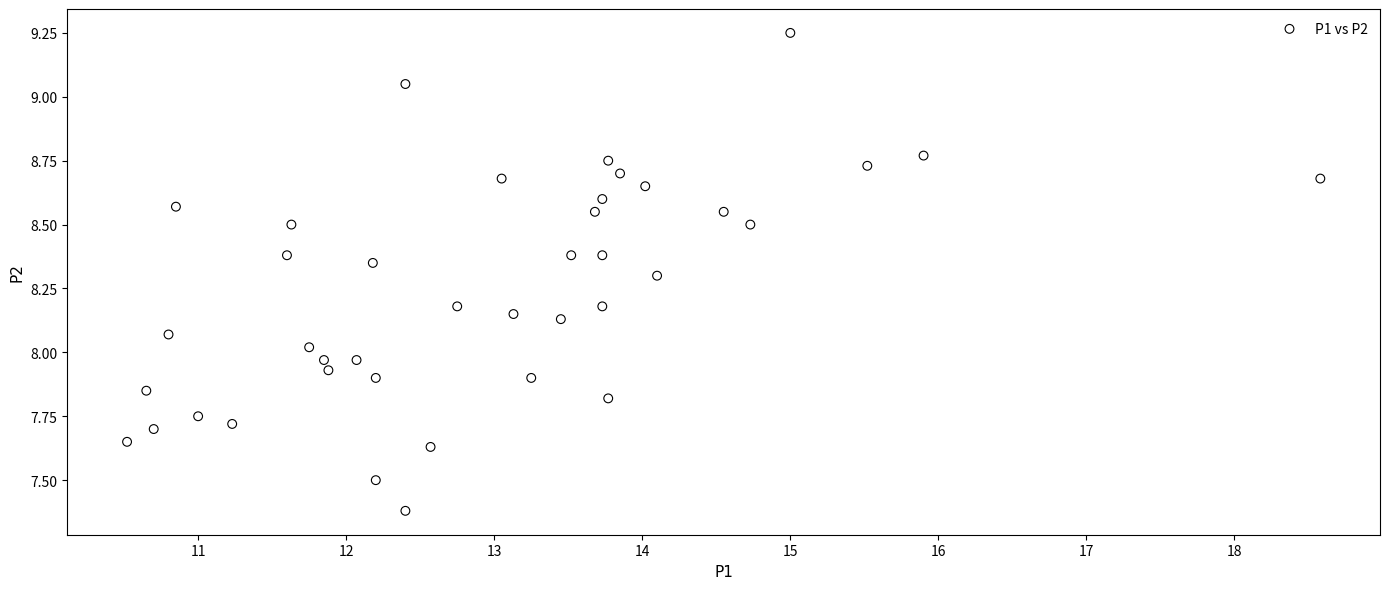

What is the range of Y values (max minus min)?

1.9